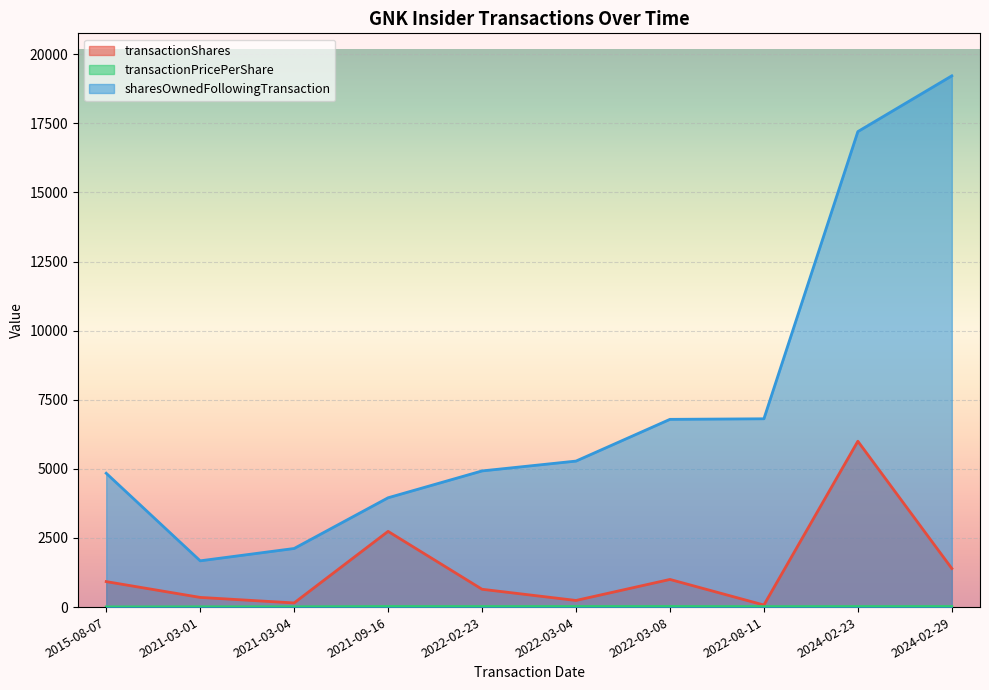

How many lines are shown in the chart?

3